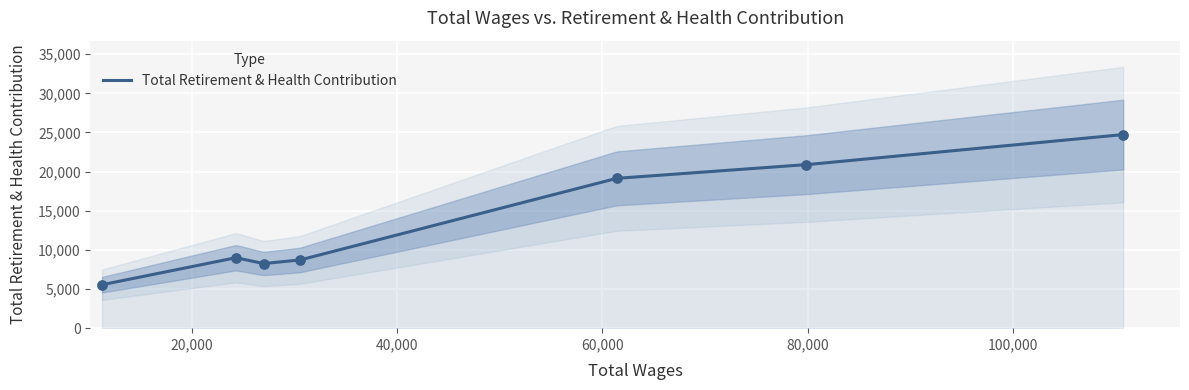

Approximately how many times larger is the value at 79857.0 compared to 30498.0?

2.4